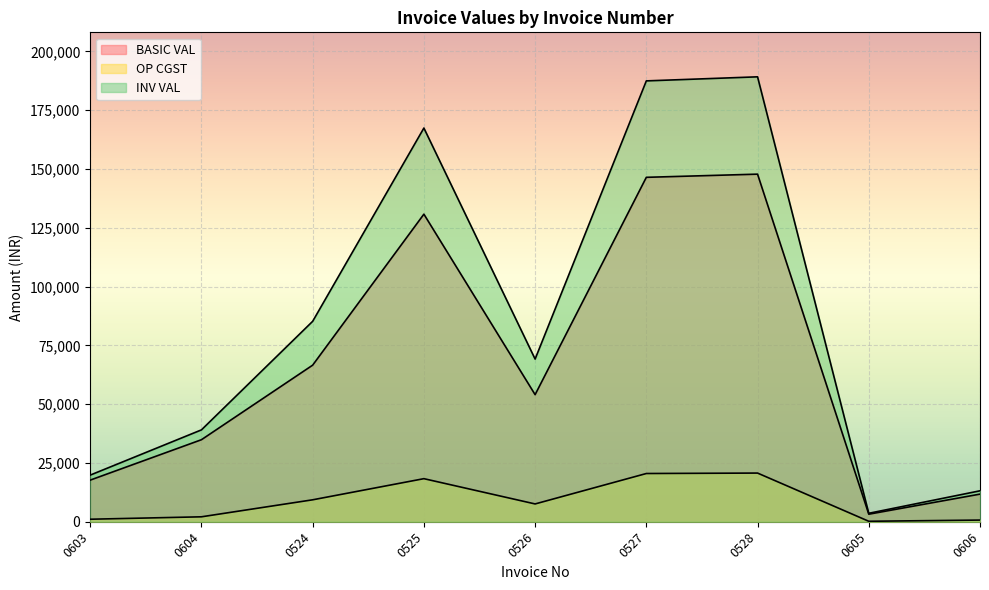

Which has a higher value, 0525 or 0526?

0525